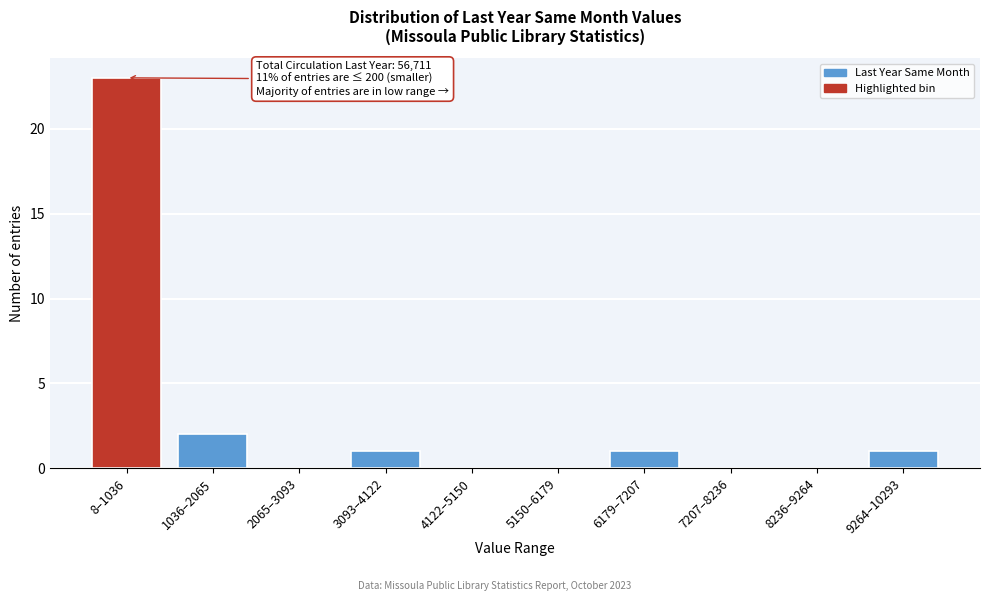

Reading left to right, transcribe all the data shown in this chart.

8–1036=23	1036–2065=2	2065–3093=0	3093–4122=1	4122–5150=0	5150–6179=0	6179–7207=1	7207–8236=0	8236–9264=0	9264–10293=1